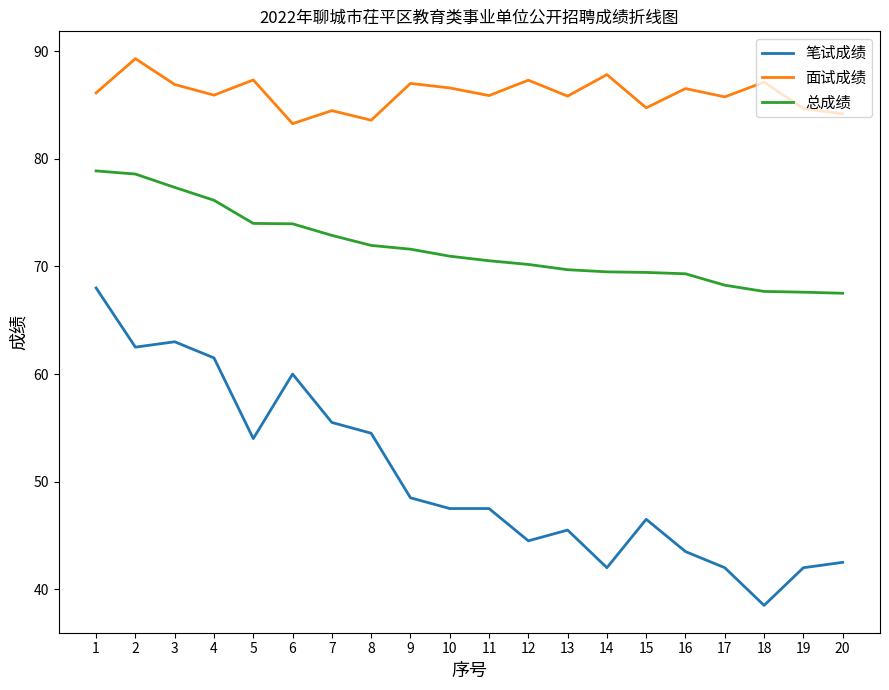

What is the maximum value shown in the chart?

89.3